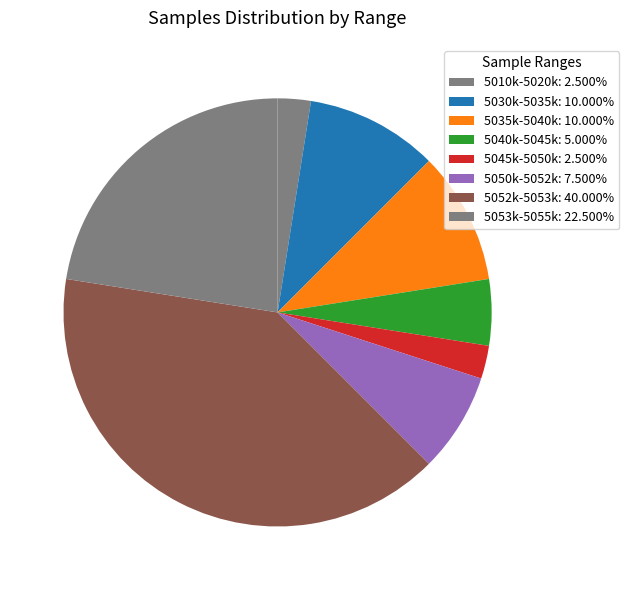

How many slices are in this pie chart?

8